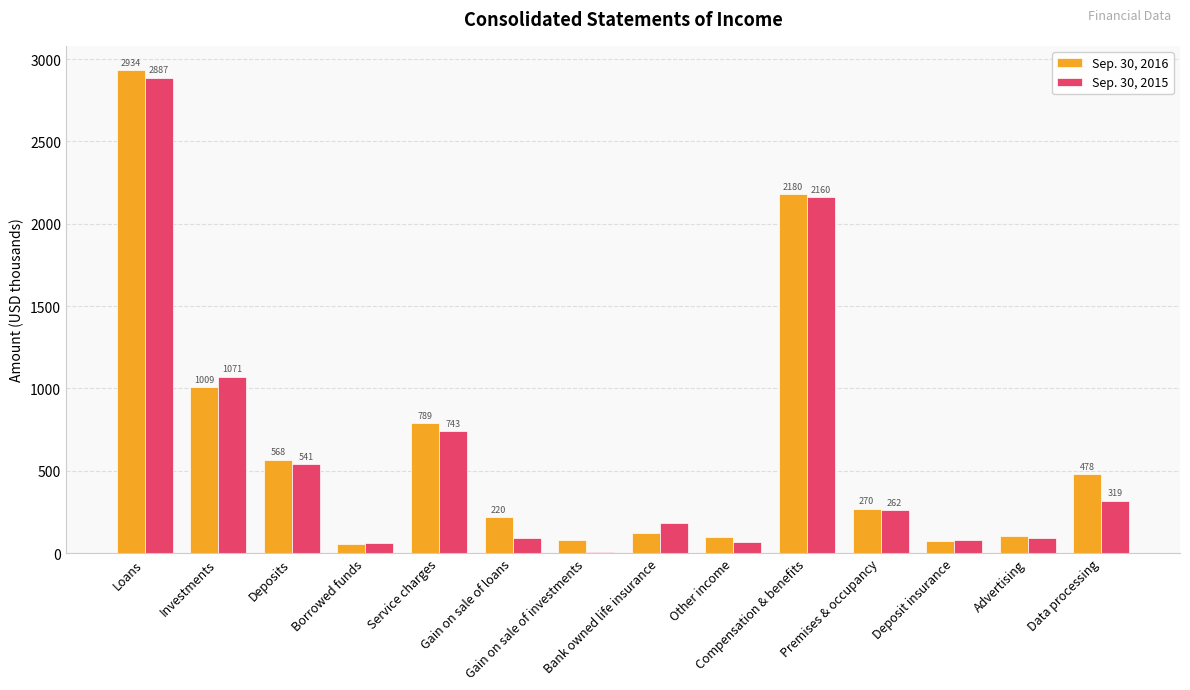

Are the bars horizontal?

No